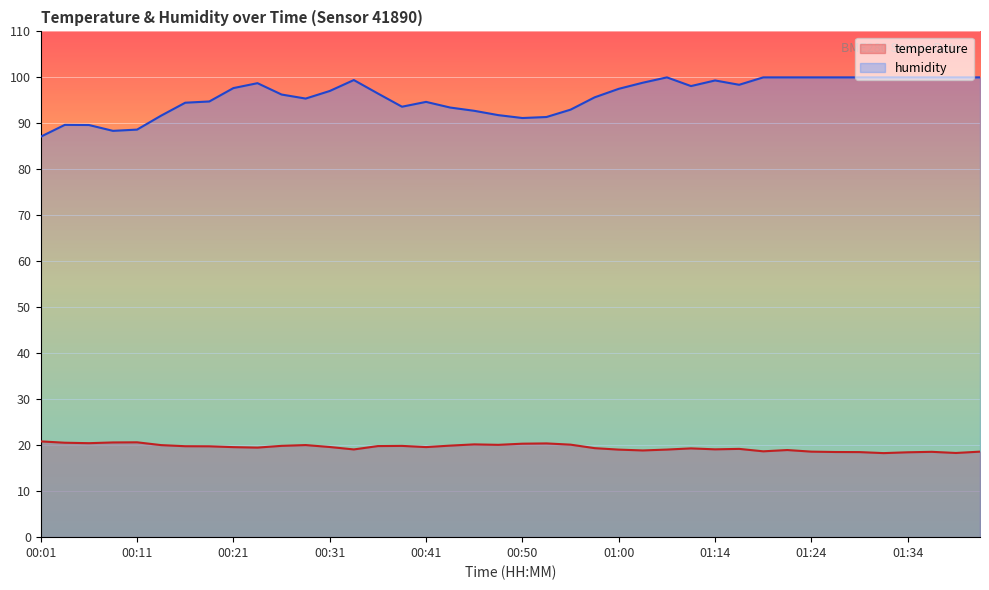

What is the highest value of the humidity series?

100.0